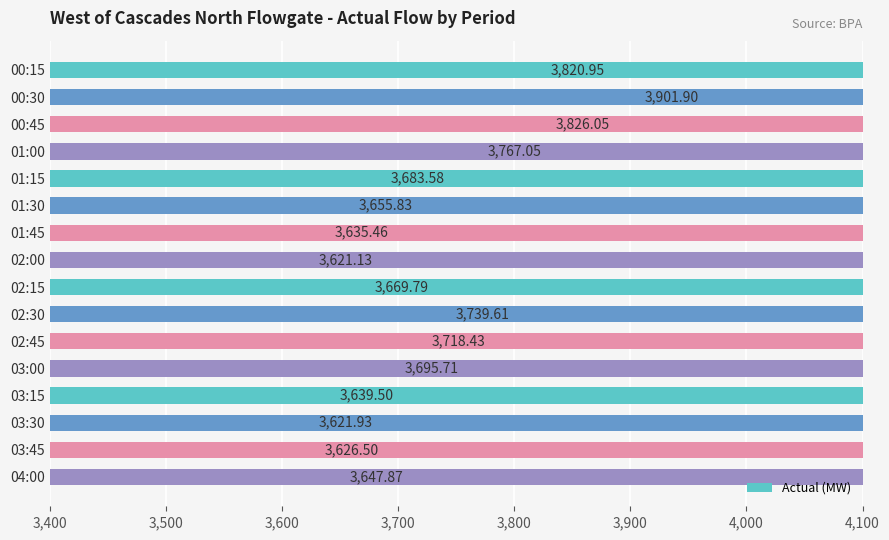

The chart shows a value of 5158.3 at 01:15. True or false?

False